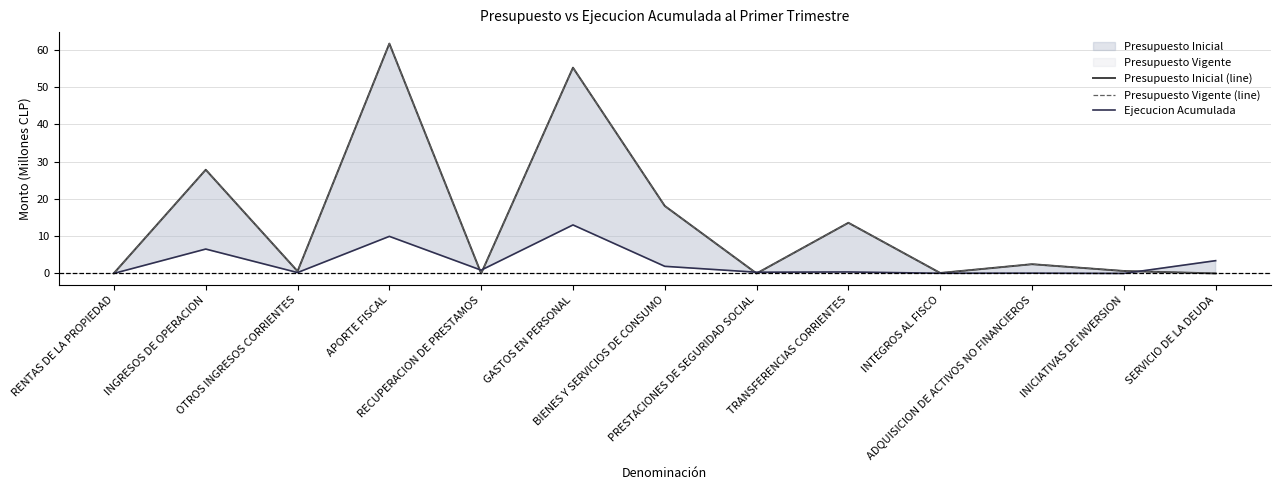

Reading left to right, extract all data points from this chart.

Presupuesto Inicial (line): RENTAS DE LA PROPIEDAD=0.1	INGRESOS DE OPERACION=27.8	OTROS INGRESOS CORRIENTES=0.6	APORTE FISCAL=61.7	RECUPERACION DE PRESTAMOS=0.0	GASTOS EN PERSONAL=55.3	BIENES Y SERVICIOS DE CONSUMO=18.1	PRESTACIONES DE SEGURIDAD SOCIAL=0.0	TRANSFERENCIAS CORRIENTES=13.6	INTEGROS AL FISCO=0.1	ADQUISICION DE ACTIVOS NO FINANCIEROS=2.5	INICIATIVAS DE INVERSION=0.7	SERVICIO DE LA DEUDA=0.0
Presupuesto Vigente (line): RENTAS DE LA PROPIEDAD=0.1	INGRESOS DE OPERACION=27.8	OTROS INGRESOS CORRIENTES=0.6	APORTE FISCAL=61.7	RECUPERACION DE PRESTAMOS=0.0	GASTOS EN PERSONAL=55.3	BIENES Y SERVICIOS DE CONSUMO=18.1	PRESTACIONES DE SEGURIDAD SOCIAL=0.0	TRANSFERENCIAS CORRIENTES=13.6	INTEGROS AL FISCO=0.1	ADQUISICION DE ACTIVOS NO FINANCIEROS=2.5	INICIATIVAS DE INVERSION=0.7	SERVICIO DE LA DEUDA=0.0
Ejecucion Acumulada: RENTAS DE LA PROPIEDAD=0.0	INGRESOS DE OPERACION=6.5	OTROS INGRESOS CORRIENTES=0.2	APORTE FISCAL=10.0	RECUPERACION DE PRESTAMOS=0.9	GASTOS EN PERSONAL=13.0	BIENES Y SERVICIOS DE CONSUMO=1.9	PRESTACIONES DE SEGURIDAD SOCIAL=0.3	TRANSFERENCIAS CORRIENTES=0.4	INTEGROS AL FISCO=0.1	ADQUISICION DE ACTIVOS NO FINANCIEROS=0.1	INICIATIVAS DE INVERSION=0.0	SERVICIO DE LA DEUDA=3.4